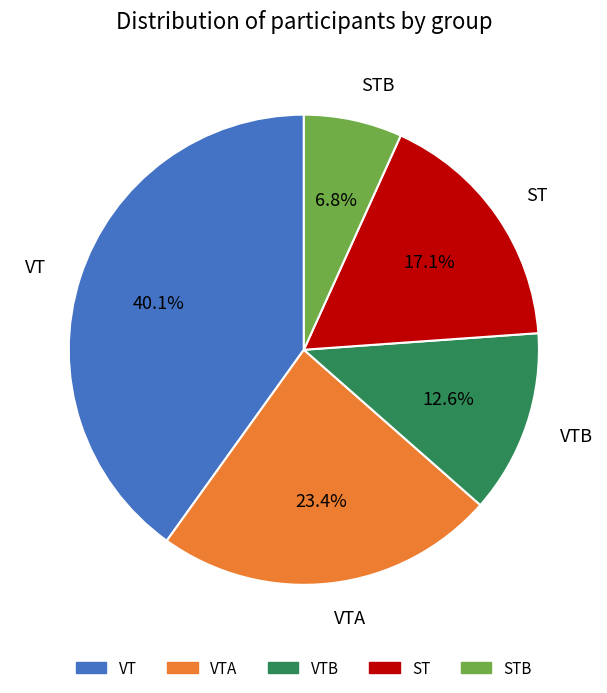

Is there any slice that represents more than half of the pie?

No